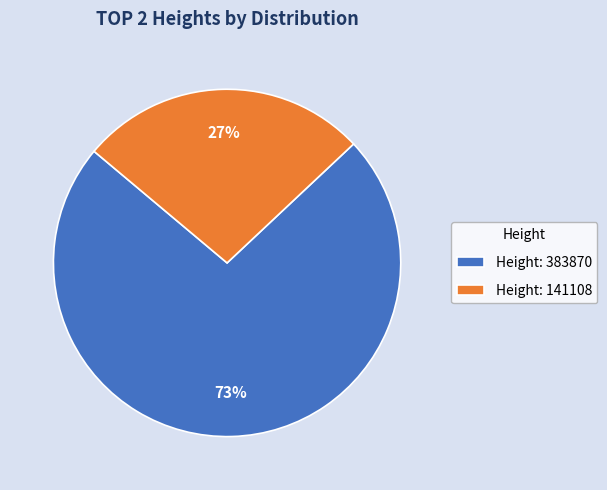

To the nearest percent, what percentage of the pie is Height: 383870?

73%